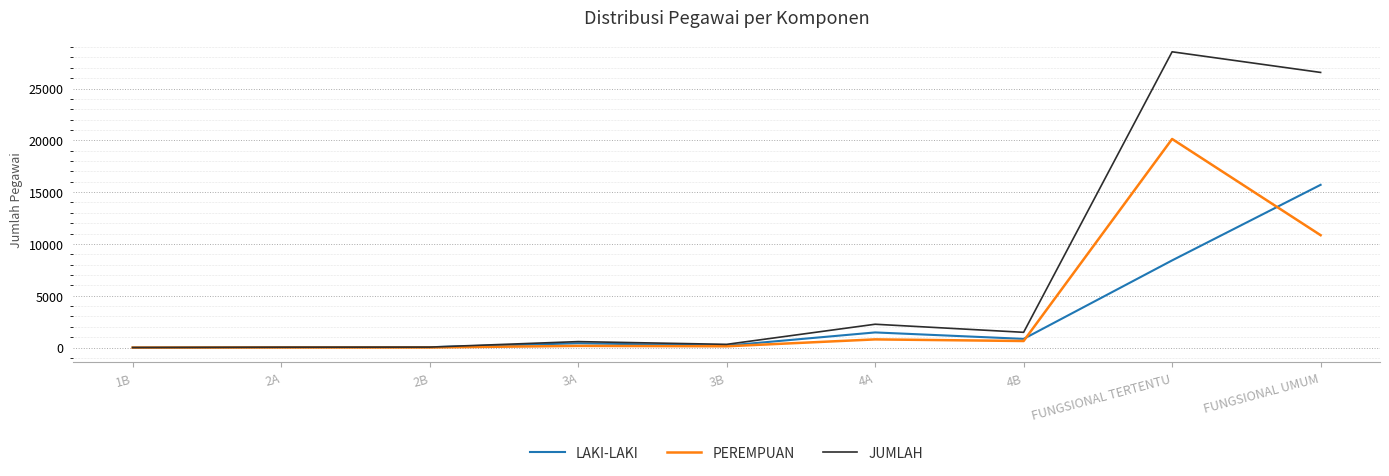

What is the highest value of the JUMLAH series?

28542